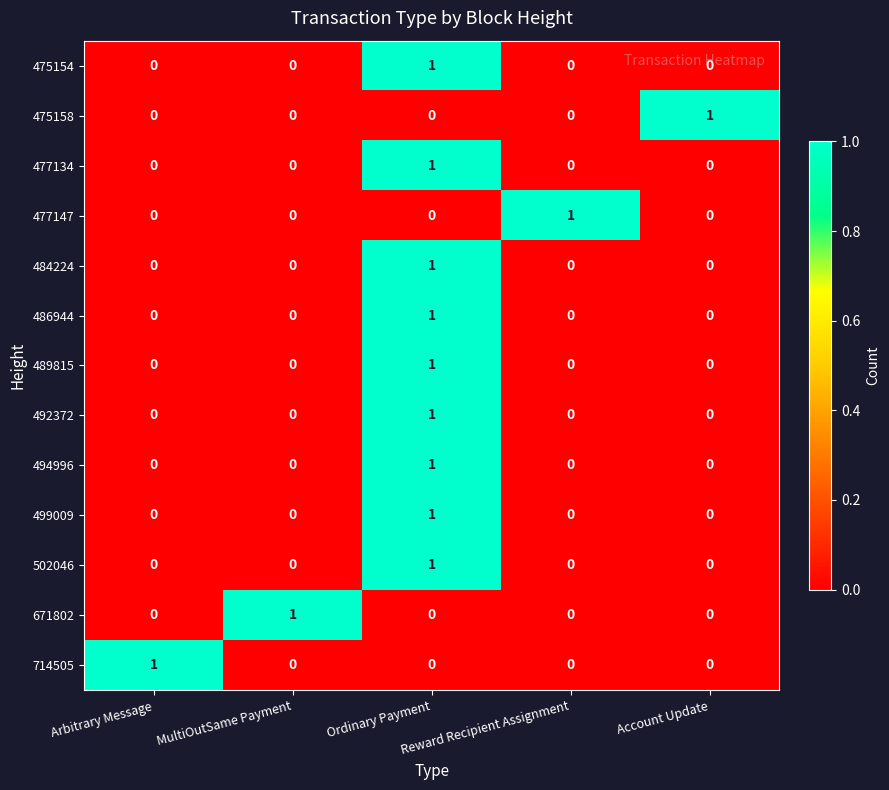

True or false: 484224 has a value of 0 at Reward Recipient Assignment.

True